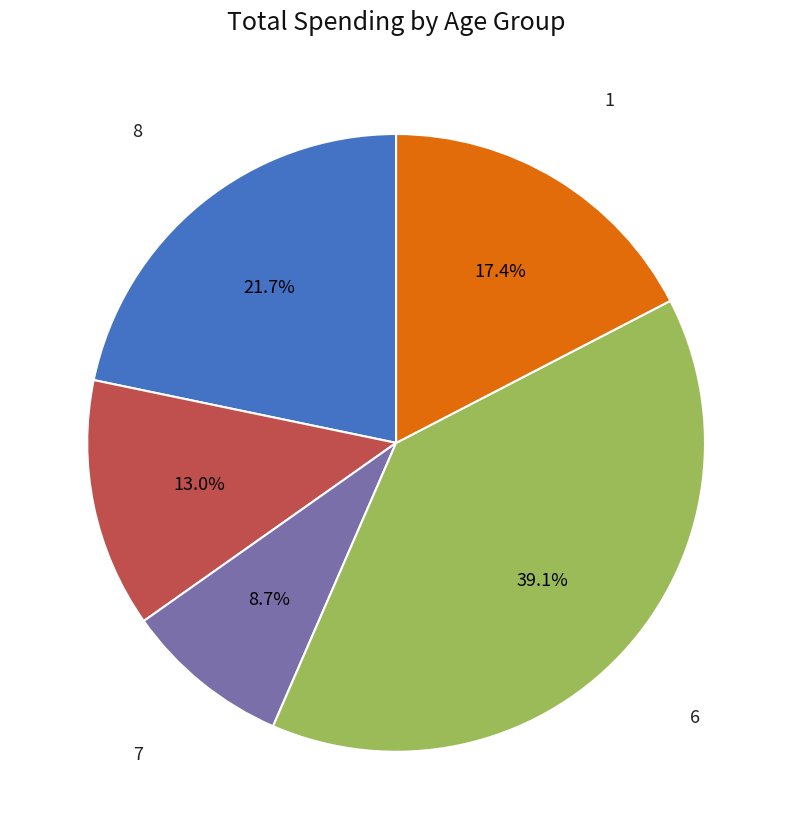

Is there a majority slice in this chart?

No